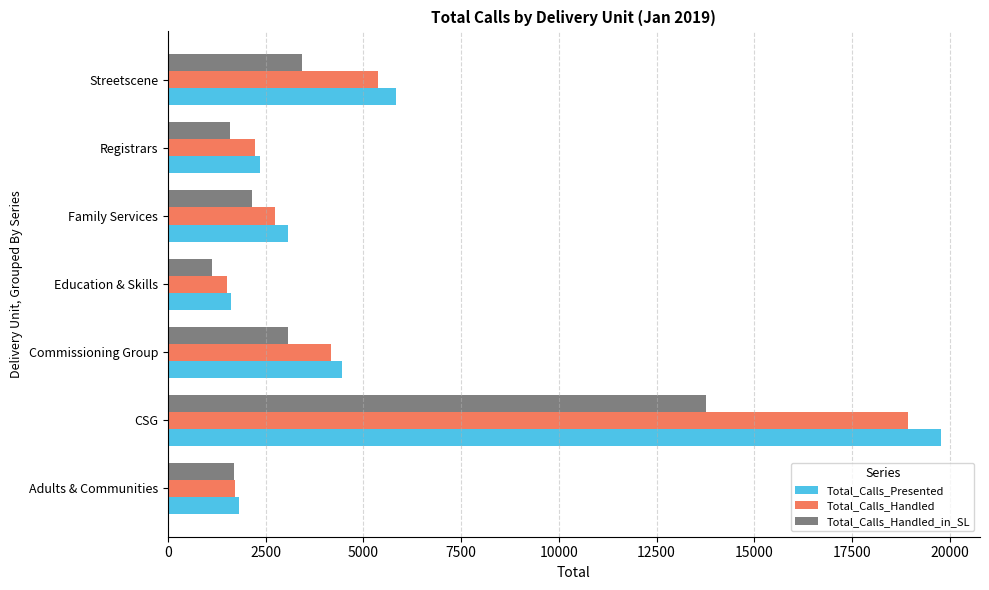

Where is Total_Calls_Handled nearest to the value 10226?

Streetscene